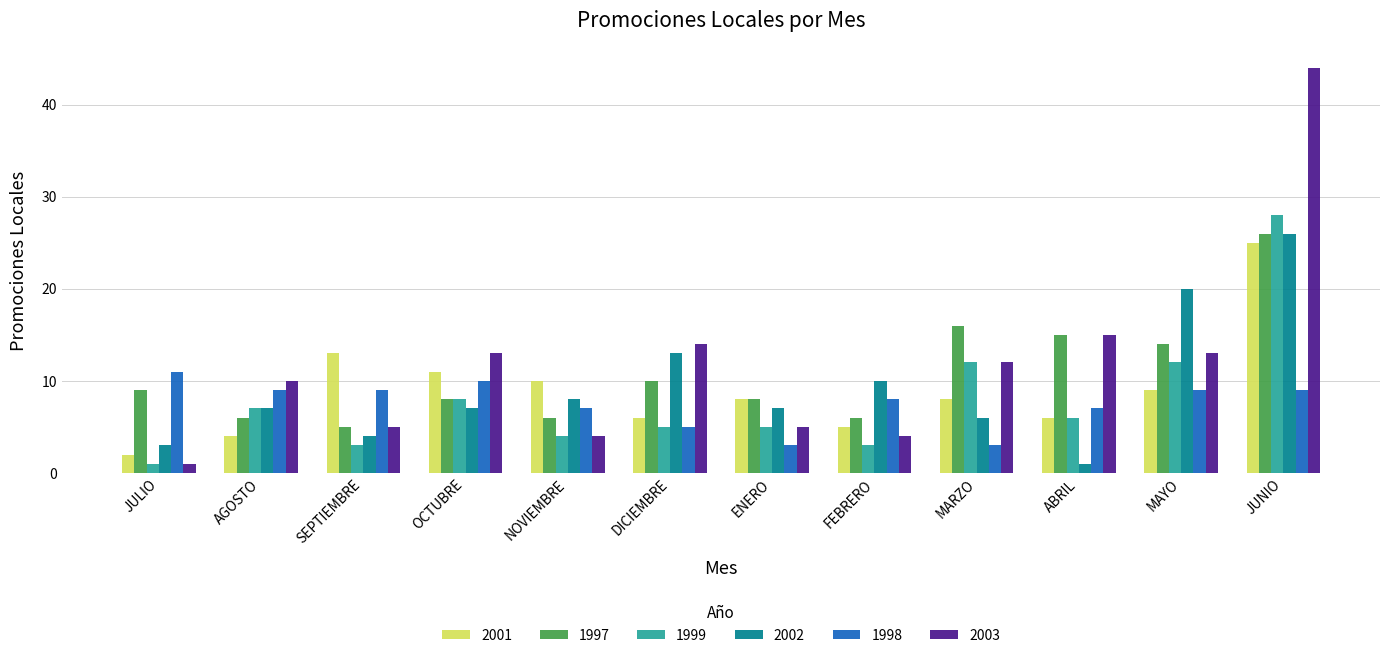

What is the sum of the 2002 values at OCTUBRE and MAYO?

27